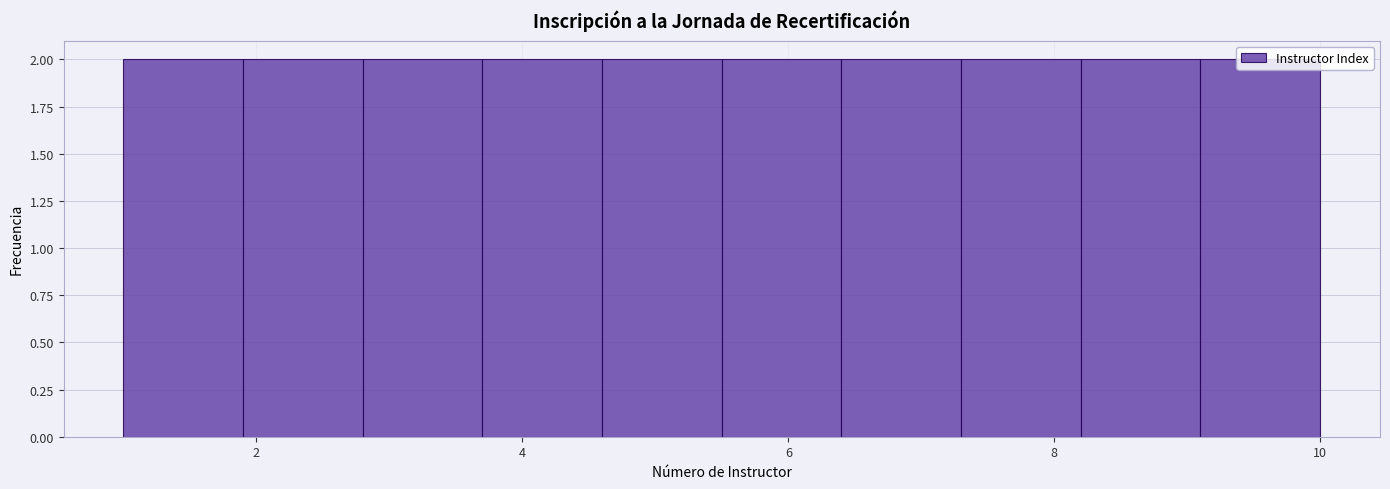

Reading left to right, list every bar in this chart as the range it spans on the x-axis followed by its height. Neither the bar edges nor the heights are printed on the chart, so give them approximately, as read against the axes.

1.0 to 1.9: 2
1.9 to 2.8: 2
2.8 to 3.7: 2
3.7 to 4.6: 2
4.6 to 5.5: 2
5.5 to 6.4: 2
6.4 to 7.3: 2
7.3 to 8.2: 2
8.2 to 9.1: 2
9.1 to 10.0: 2